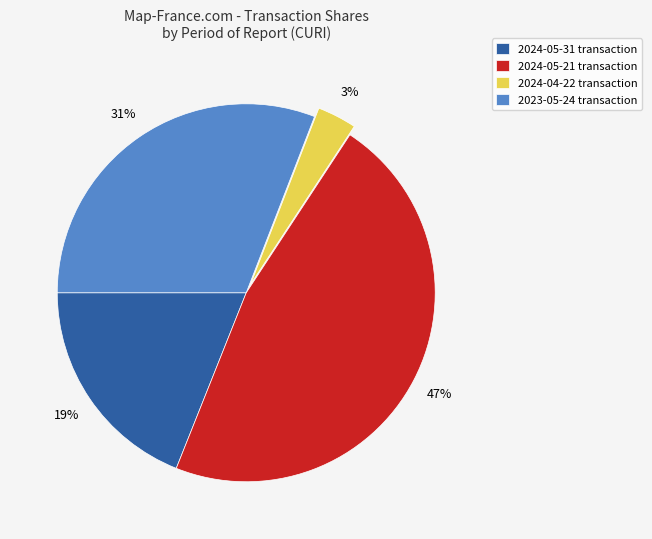

Between 2024-04-22 transaction and 2024-05-31 transaction, which is larger?

2024-05-31 transaction